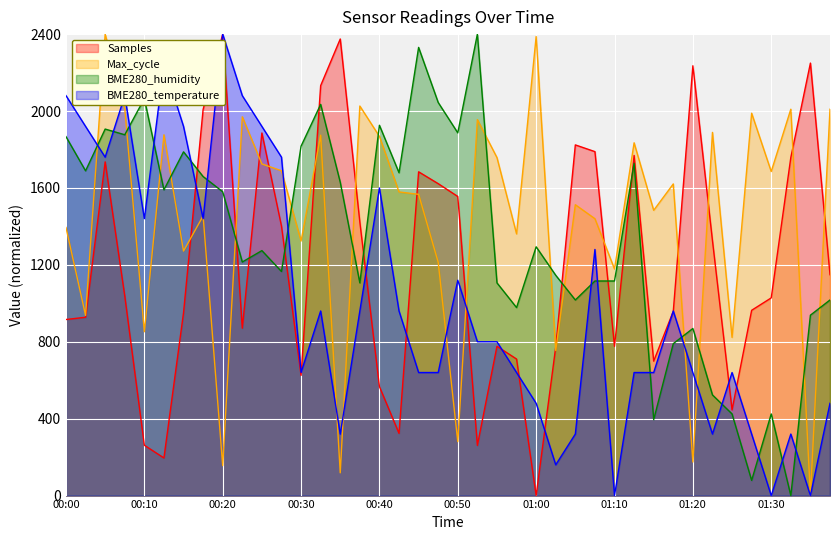

Reading left to right, what are all the values shown in this chart?

Samples: 00:00=915.7	00:02=927.4	00:05=1735.7	00:07=1038.3	00:10=261.8	00:12=195.6	00:15=950.3	00:17=2008.3	00:20=2400.0	00:22=870.7	00:25=1885.8	00:27=1401.8	00:30=625.2	00:32=2132.1	00:35=2374.7	00:37=1422.4	00:40=566.7	00:42=323.6	00:45=1683.9	00:47=1622.3	00:50=1555.6	00:52=260.8	00:55=776.5	00:57=710.1	01:00=0.0	01:02=773.2	01:05=1823.8	01:07=1788.9	01:10=776.2	01:12=1769.0	01:15=699.3	01:17=958.3	01:20=2235.3	01:23=1325.9	01:25=445.8	01:27=963.6	01:30=1028.1	01:33=1758.4	01:35=2249.4	01:38=1148.8
Max_cycle: 00:00=1394.3	00:02=937.1	00:05=2400.0	00:07=2013.5	00:10=851.9	00:12=1876.4	00:15=1271.7	00:17=1454.5	00:20=155.8	00:22=1969.9	00:25=1724.7	00:27=1689.4	00:30=1323.6	00:32=1874.3	00:35=118.4	00:37=2026.0	00:40=1868.1	00:42=1579.2	00:45=1566.8	00:47=1213.5	00:50=280.5	00:52=1955.3	00:55=1757.9	00:57=1361.0	01:00=2387.5	01:02=754.3	01:05=1512.7	01:07=1440.0	01:10=1178.2	01:12=1834.8	01:15=1483.6	01:17=1620.8	01:20=174.5	01:23=1888.8	01:25=822.9	01:27=1988.6	01:30=1685.2	01:33=2009.4	01:35=0.0	01:38=2009.4
BME280_humidity: 00:00=1866.7	00:02=1688.9	00:05=1906.2	00:07=1876.5	00:10=2064.2	00:12=1590.1	00:15=1787.7	00:17=1659.3	00:20=1580.2	00:22=1214.8	00:25=1274.1	00:27=1165.4	00:30=1817.3	00:32=2034.6	00:35=1629.6	00:37=1106.2	00:40=1925.9	00:42=1679.0	00:45=2330.9	00:47=2044.4	00:50=1886.4	00:52=2400.0	00:55=1106.2	00:57=977.8	01:00=1293.8	01:02=1145.7	01:05=1017.3	01:07=1116.0	01:10=1116.0	01:12=1728.4	01:15=395.1	01:17=790.1	01:20=869.1	01:23=523.5	01:25=424.7	01:27=79.0	01:30=424.7	01:33=0.0	01:35=938.3	01:38=1017.3
BME280_temperature: 00:00=2080.0	00:02=1920.0	00:05=1760.0	00:07=2080.0	00:10=1440.0	00:12=2240.0	00:15=1920.0	00:17=1440.0	00:20=2400.0	00:22=2080.0	00:25=1920.0	00:27=1760.0	00:30=640.0	00:32=960.0	00:35=320.0	00:37=960.0	00:40=1600.0	00:42=960.0	00:45=640.0	00:47=640.0	00:50=1120.0	00:52=800.0	00:55=800.0	00:57=640.0	01:00=480.0	01:02=160.0	01:05=320.0	01:07=1280.0	01:10=0.0	01:12=640.0	01:15=640.0	01:17=960.0	01:20=640.0	01:23=320.0	01:25=640.0	01:27=320.0	01:30=0.0	01:33=320.0	01:35=0.0	01:38=480.0